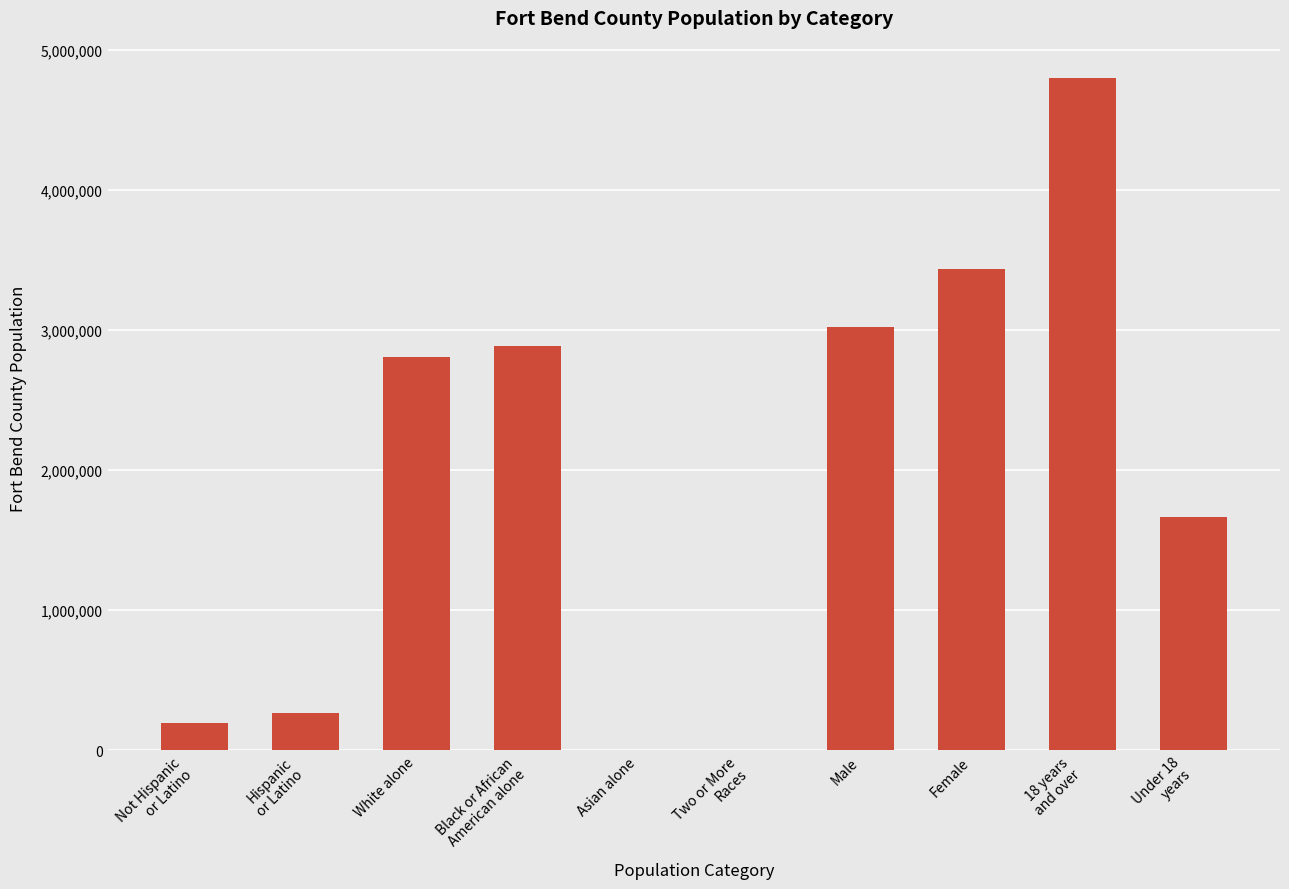

Count the number of data series in this chart.

1